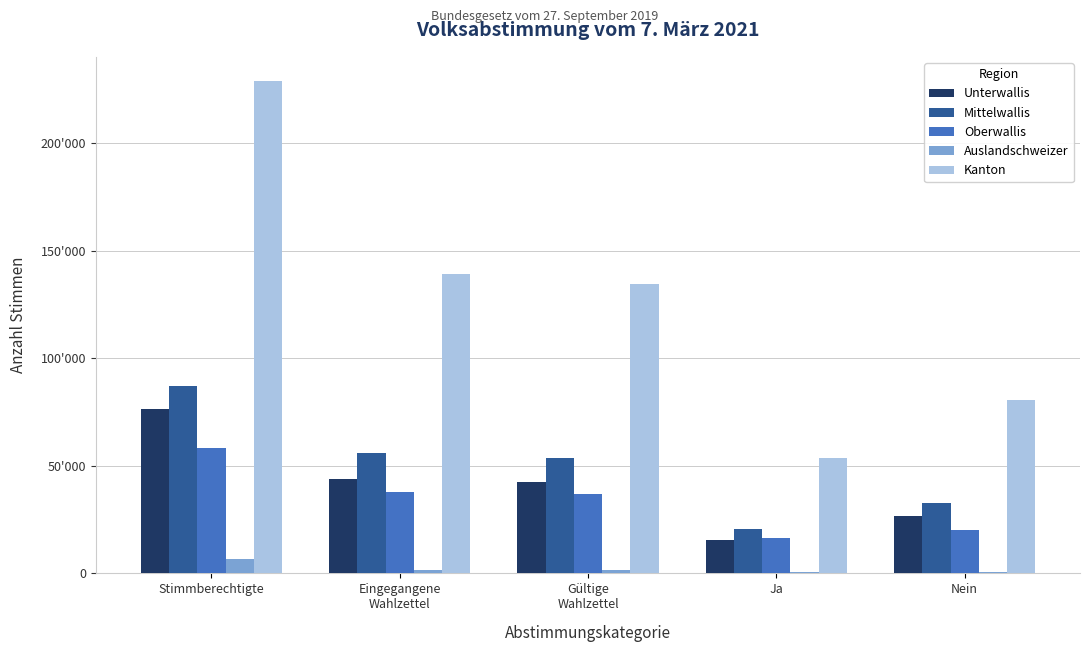

Which series changed the most between Gültige
Wahlzettel and Nein?

Kanton